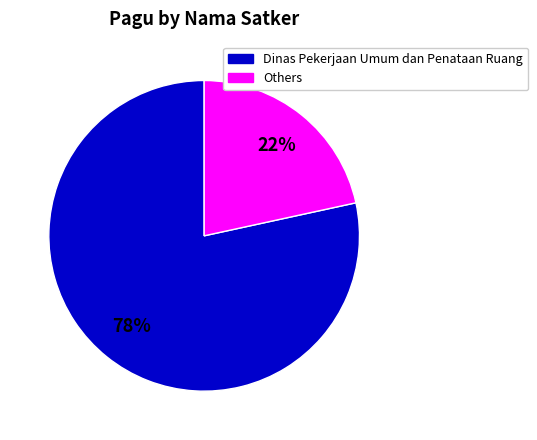

Count the number of slices in the pie.

2